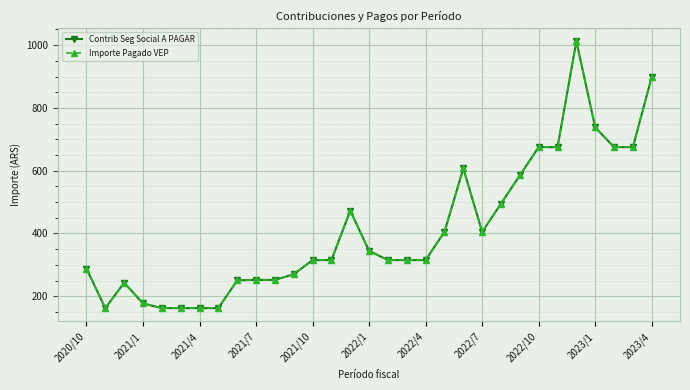

How many interior local valleys does the Contrib Seg Social A PAGAR series have?

2